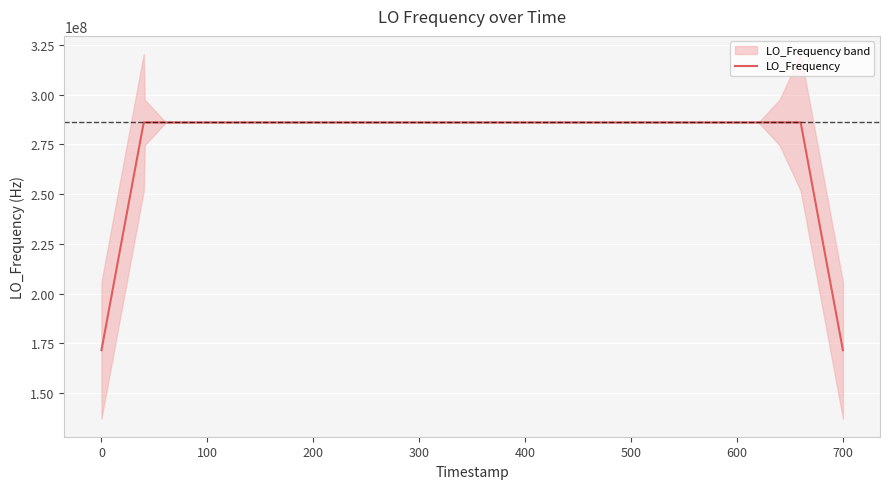

Is it true that LO_Frequency equals 93931508.0 at 0?

False